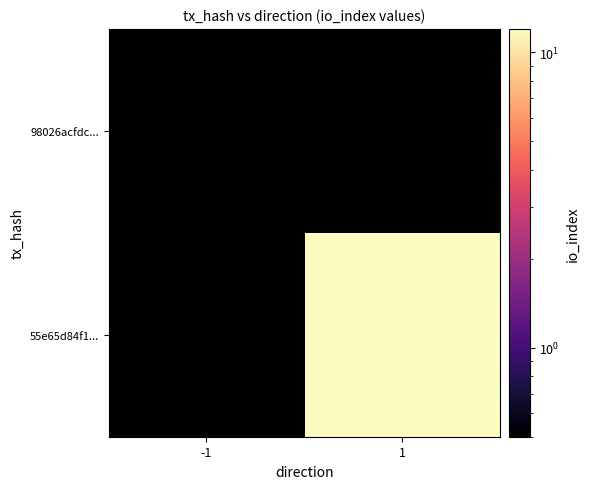

Rank the series at -1 from lowest to highest value.

98026acfdc..., 55e65d84f1...